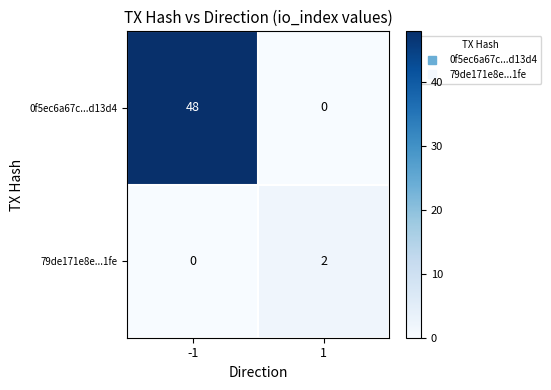

What is the difference between the 0f5ec6a67c...d13d4 values at 1 and -1?

48